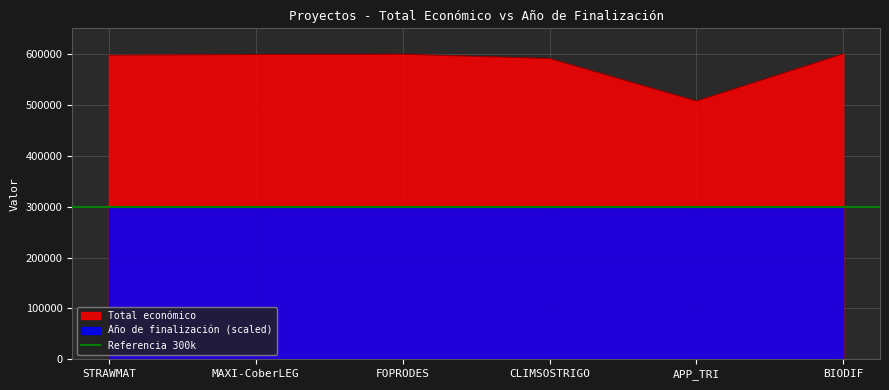

How many interior local peaks (higher than both neighbors) does the data have?

1